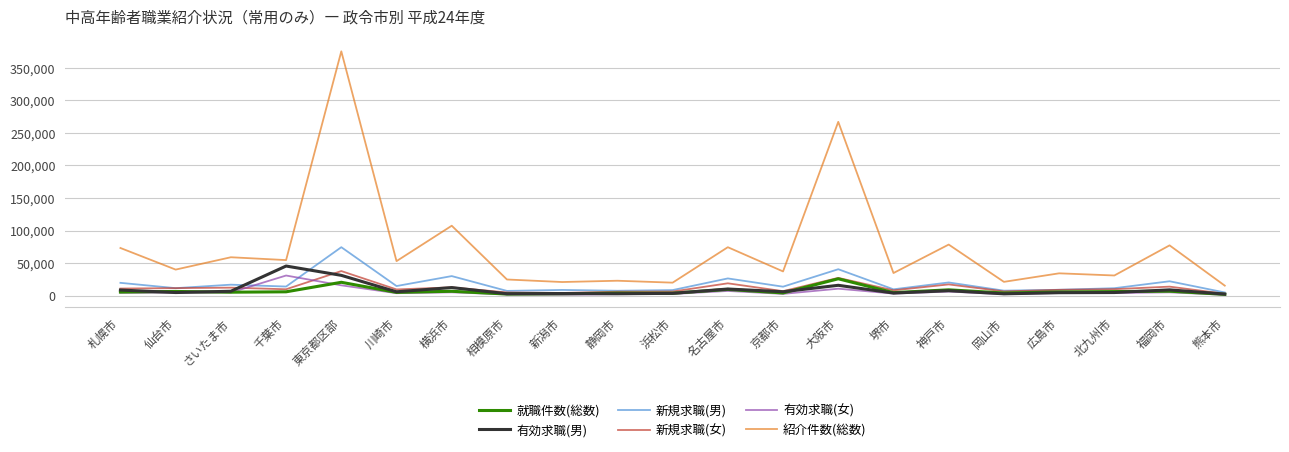

Where is the first local minimum for 新規求職(男)?

仙台市